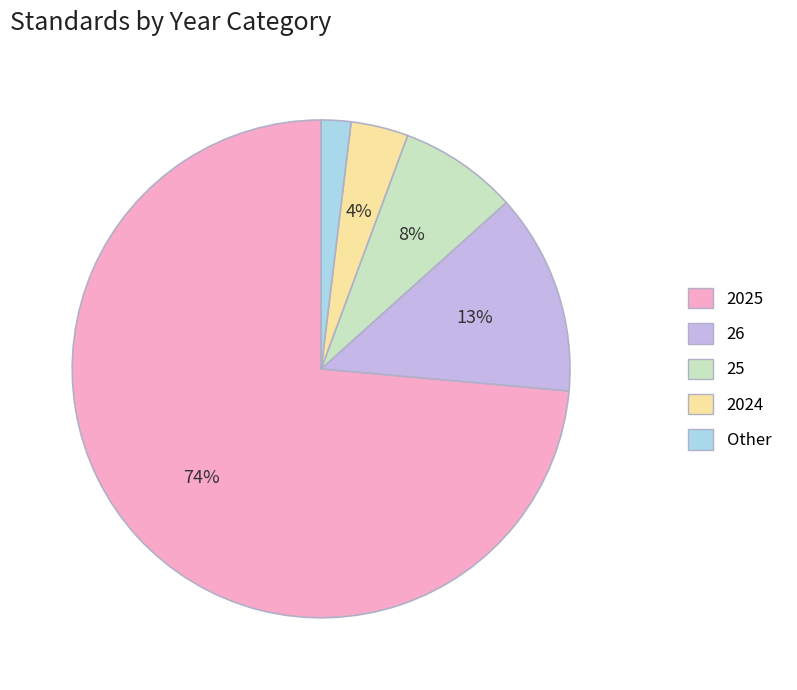

Does any single category account for the majority?

Yes